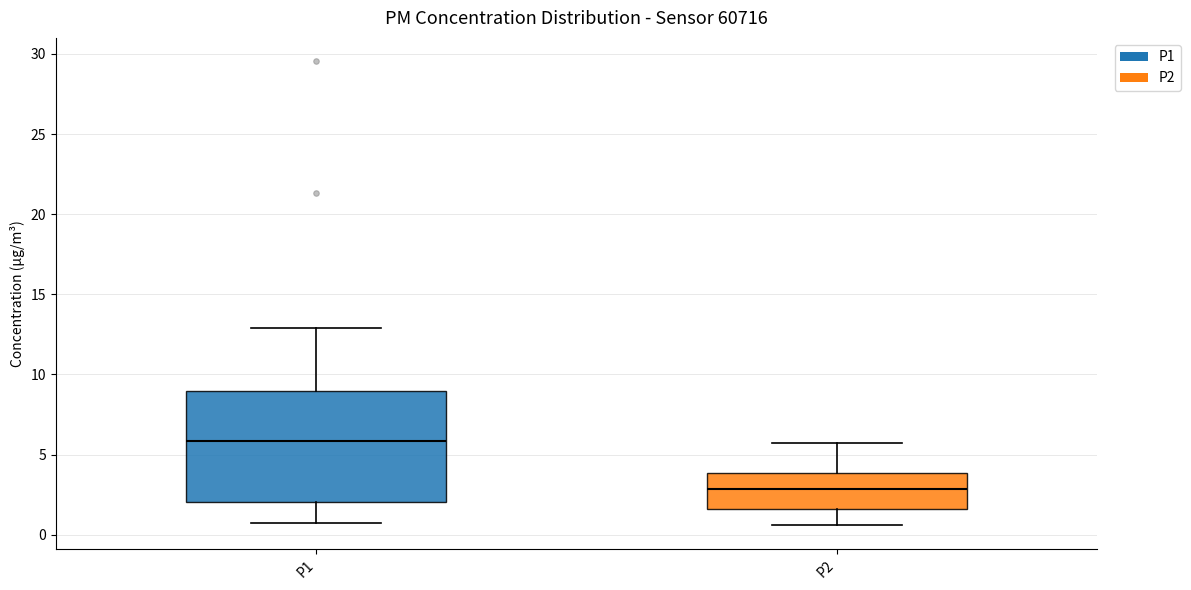

Reading left to right, read every box against the y-axis: the position of its median line, the range the box covers, and the ends of its whiskers. The values are not printed on the chart, so give them approximately, as read against the axis.

P1: median 6.0, box 2.0 to 9.0, whiskers 0.5 to 13.0
P2: median 3.0, box 1.5 to 4.0, whiskers 0.5 to 5.5